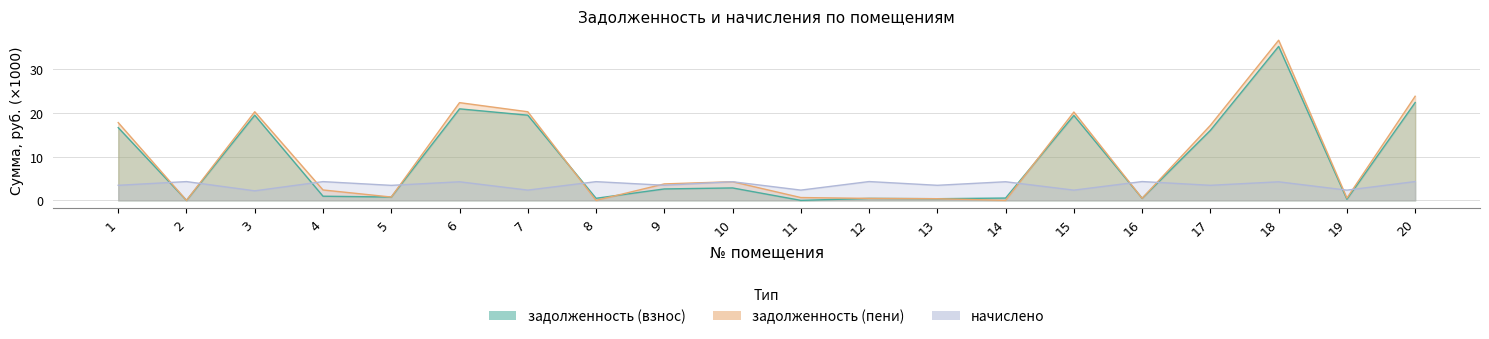

What is the difference between the maximum and second lowest values in the задолженность (взнос) series?

35.3